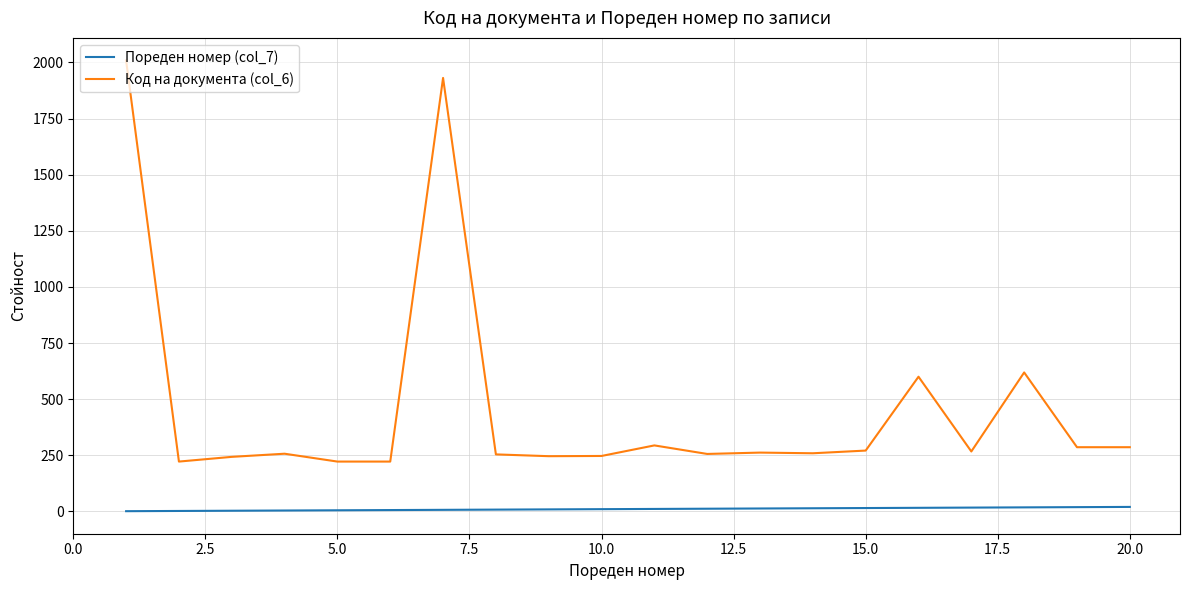

Which series has the widest spread of values?

Код на документа (col_6)